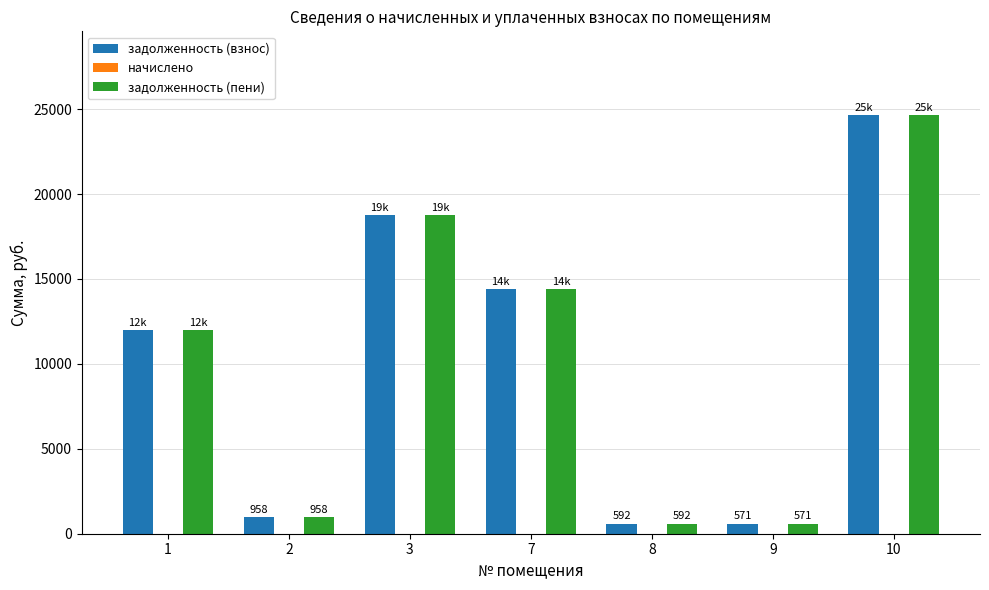

What is the greatest value displayed?

24647.2